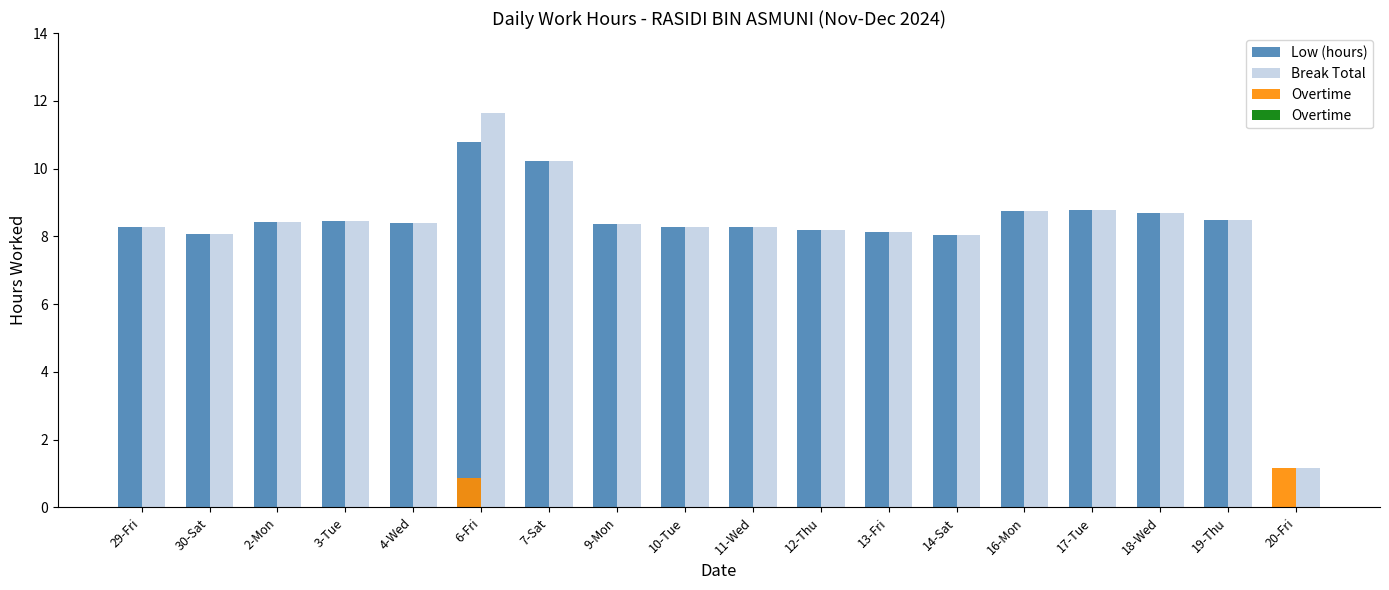

Which series has the largest total across all categories?

Break Total